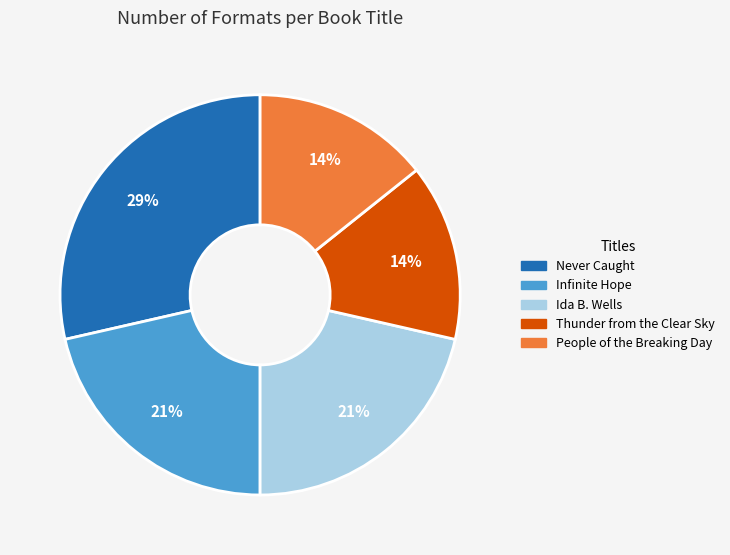

Is there any slice that represents more than half of the pie?

No